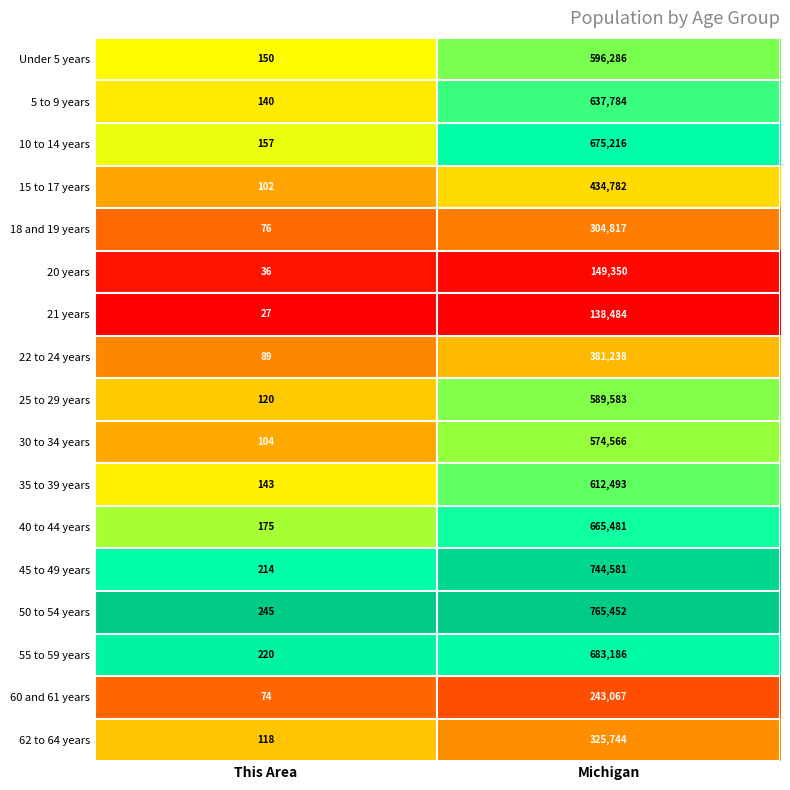

Which series has the largest range (max minus min)?

50 to 54 years